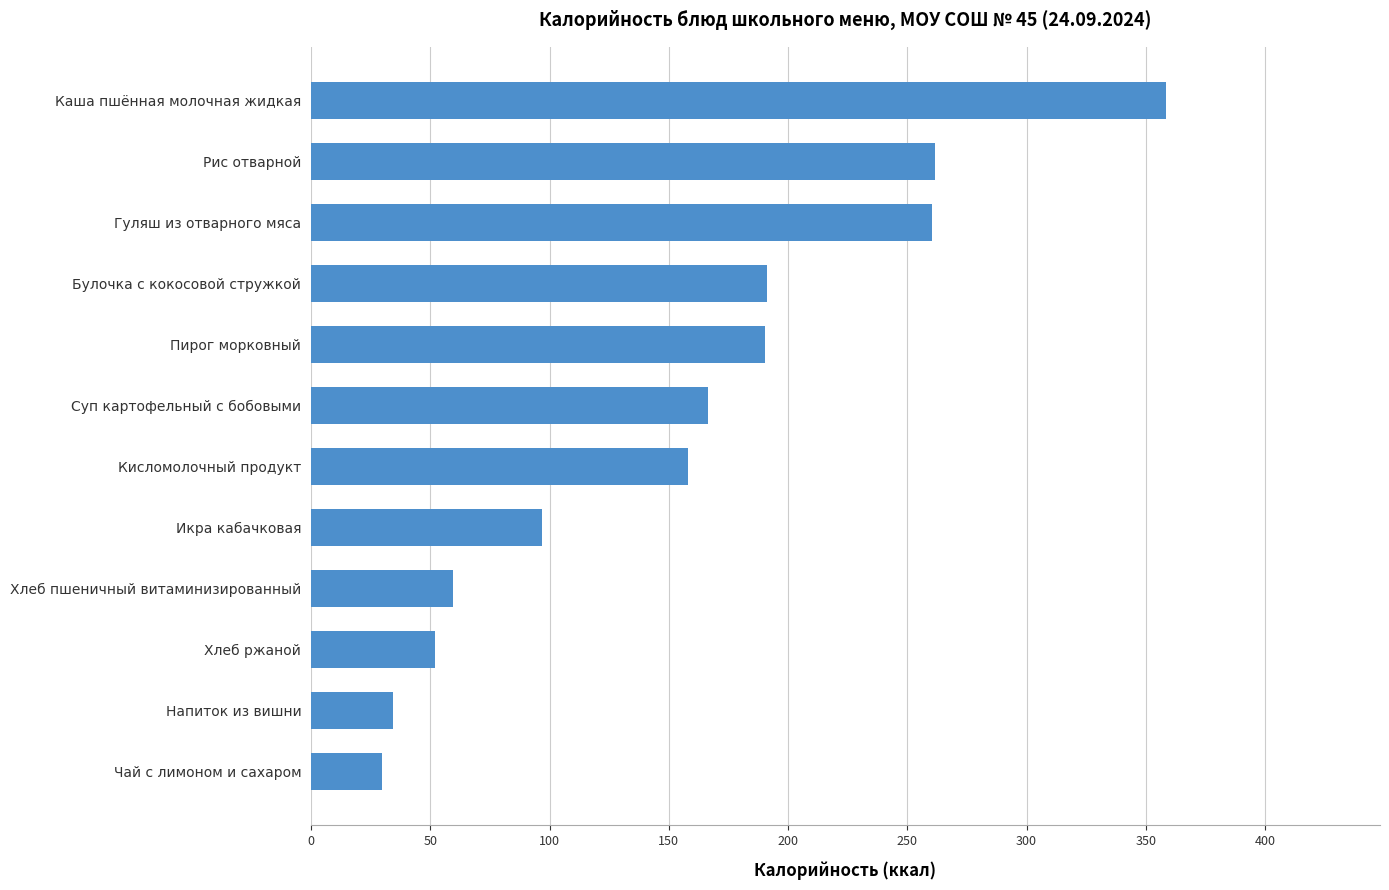

What is the change in value from Кисломолочный продукт to Гуляш из отварного мяса?

+102.3